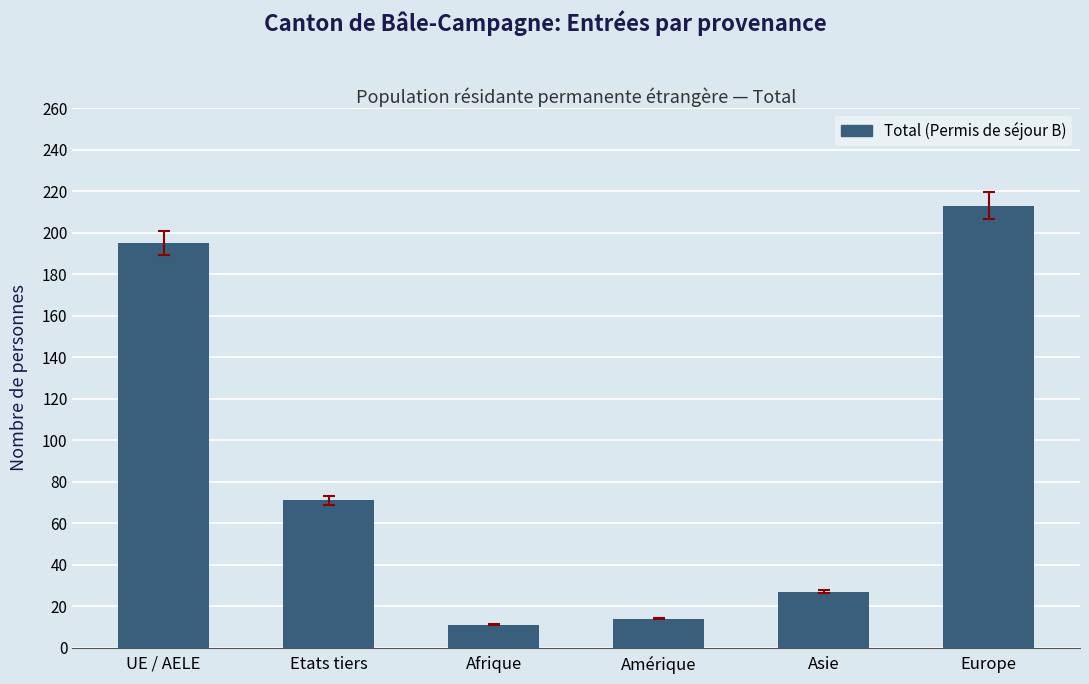

Reading right to left, extract all data points from this chart.

Europe=213	Asie=27	Amérique=14	Afrique=11	Etats tiers=71	UE / AELE=195